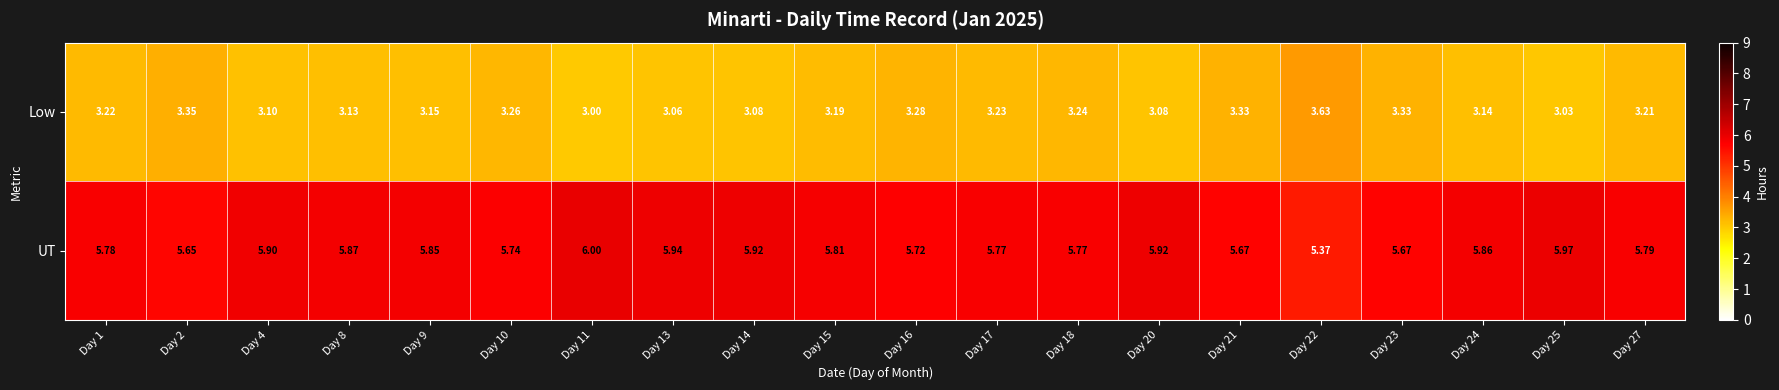

What is the smallest value displayed?

3.0